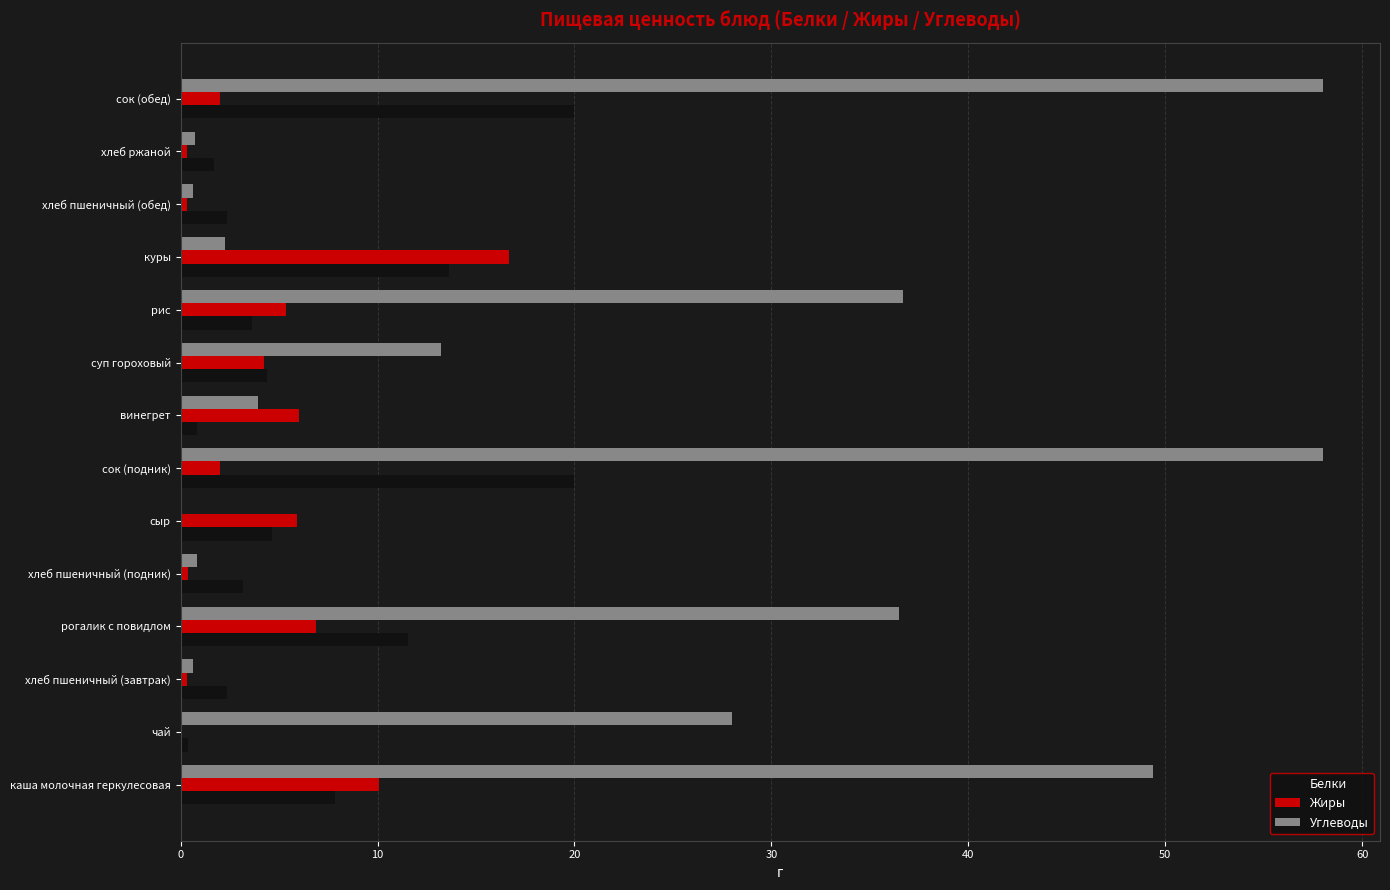

What is the highest value of the Жиры series?

16.7